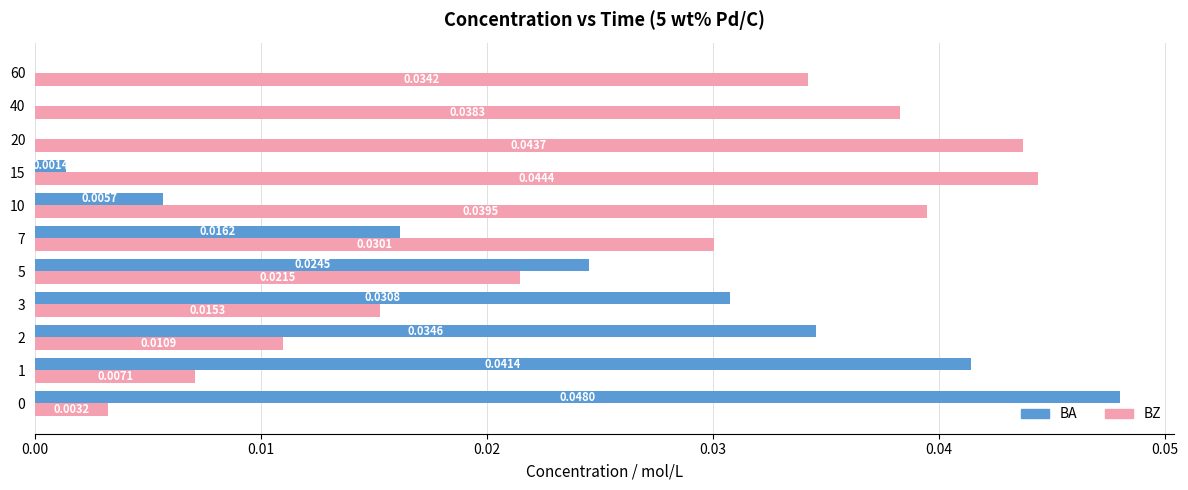

Which series has the largest total across all categories?

BZ